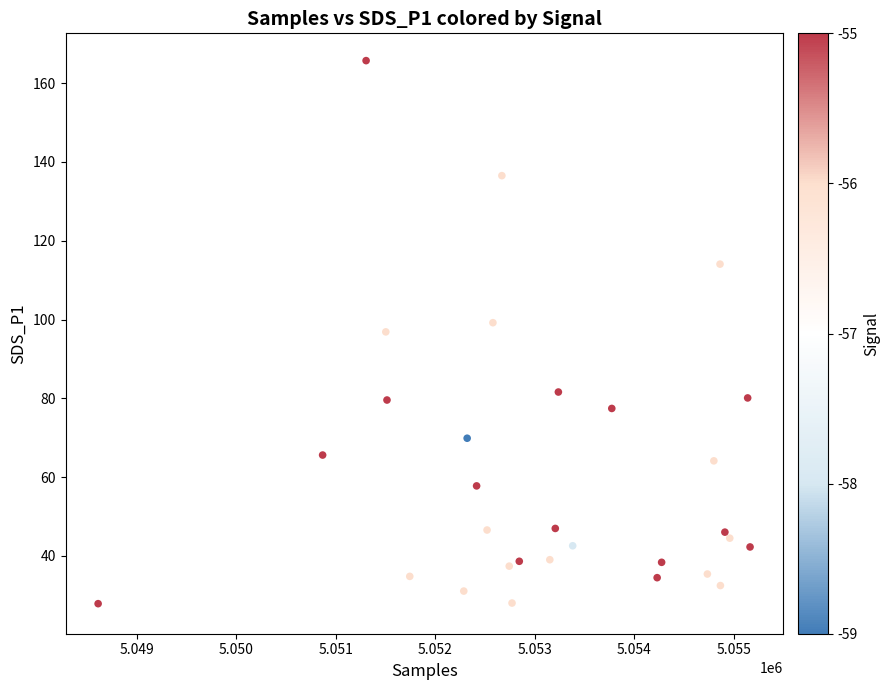

What is the range of X values (max minus min)?

6554.0